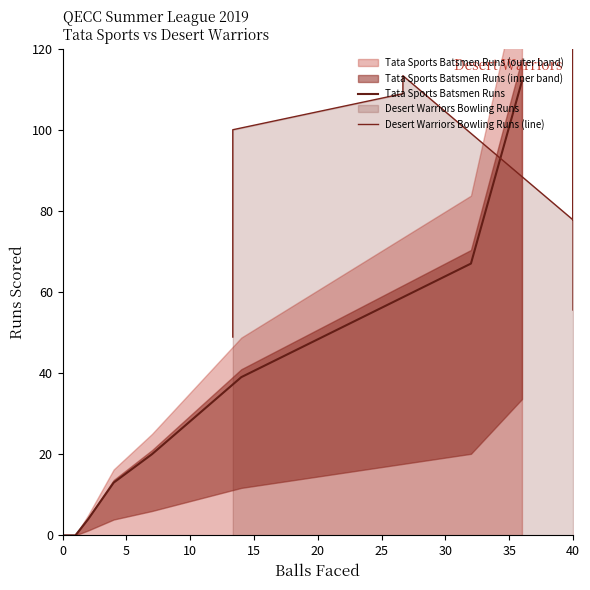

How many lines are shown in the chart?

2